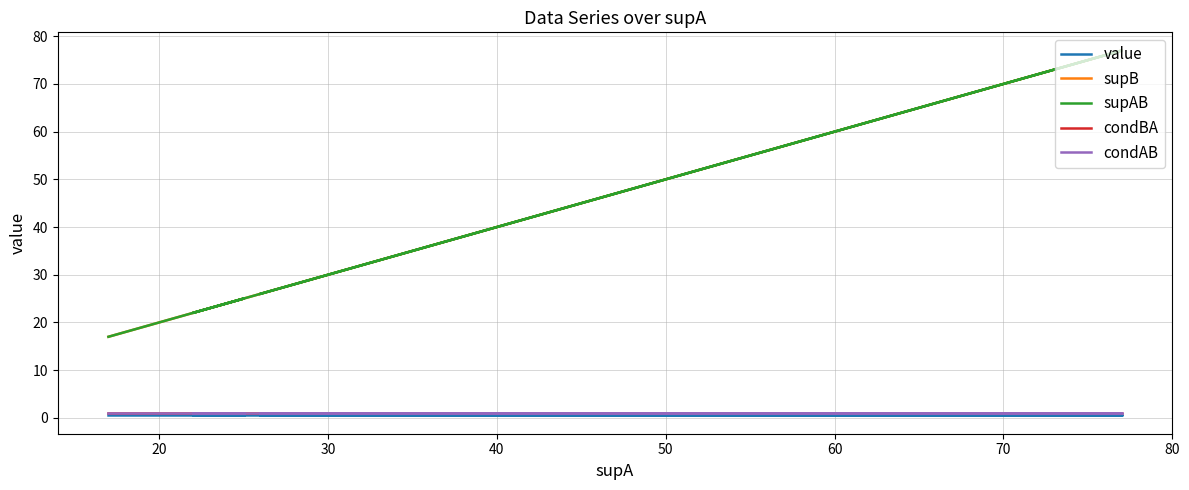

The value of condBA at 9 is 1.5. True or false?

False